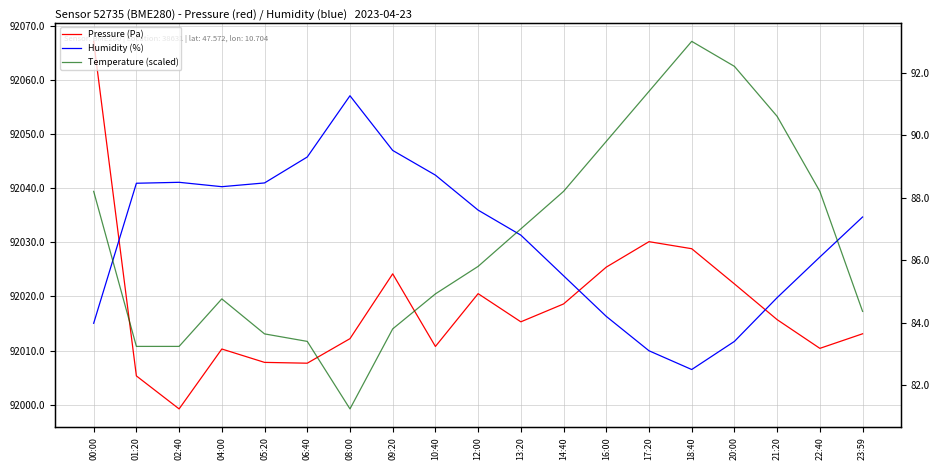

What are all the series names shown in the legend?

Pressure (Pa), Humidity (%), Temperature (scaled)